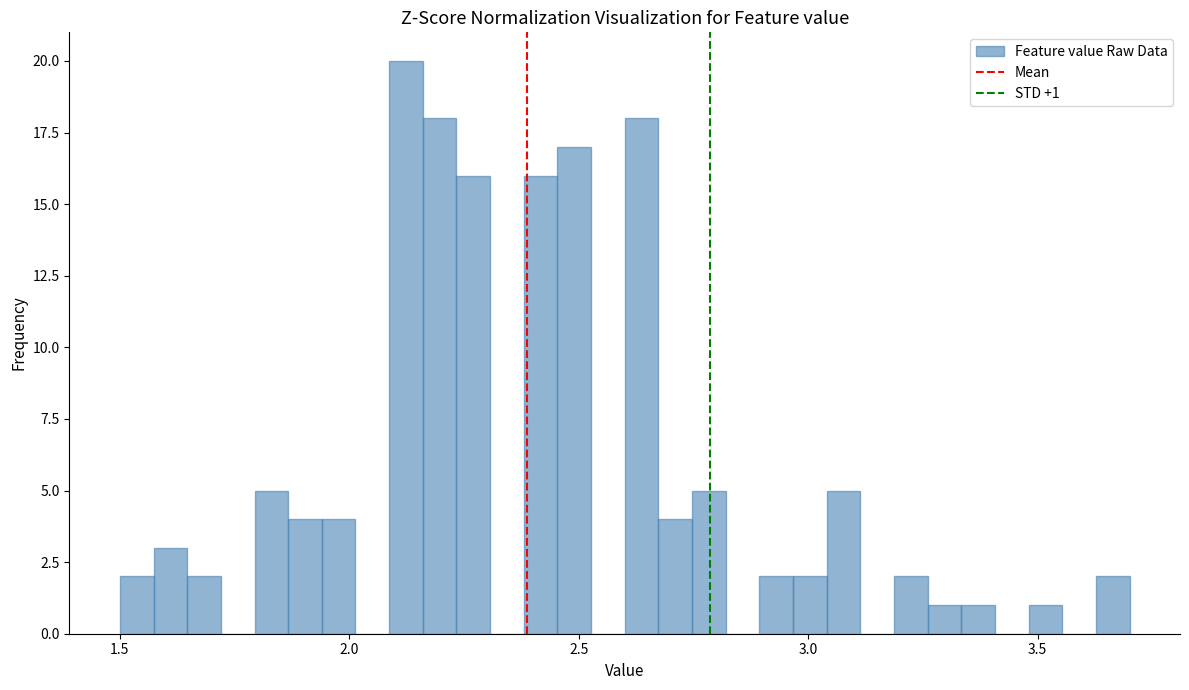

Read against the x-axis, roughly where is the centre of the tallest bar?

2.10